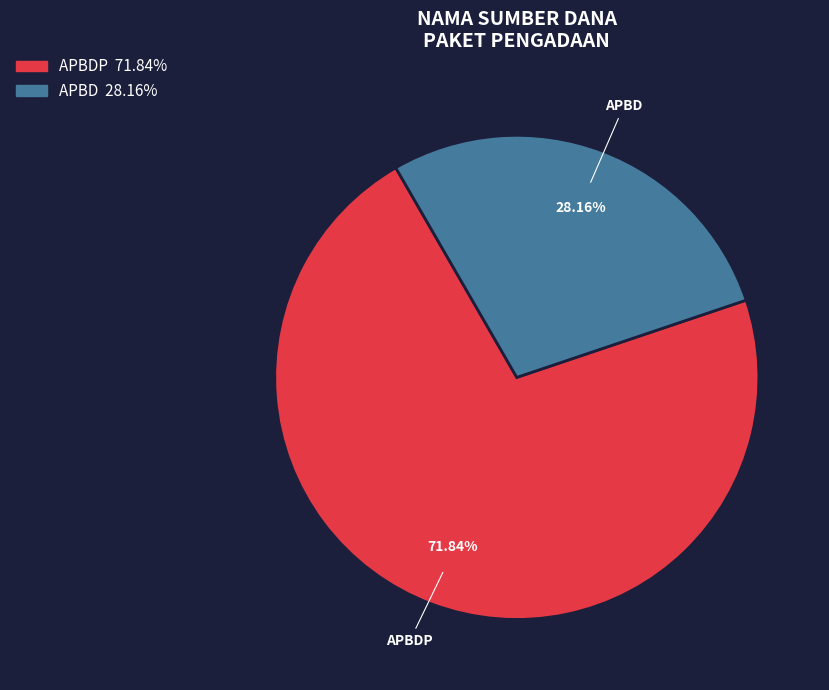

Is there a majority slice in this chart?

Yes